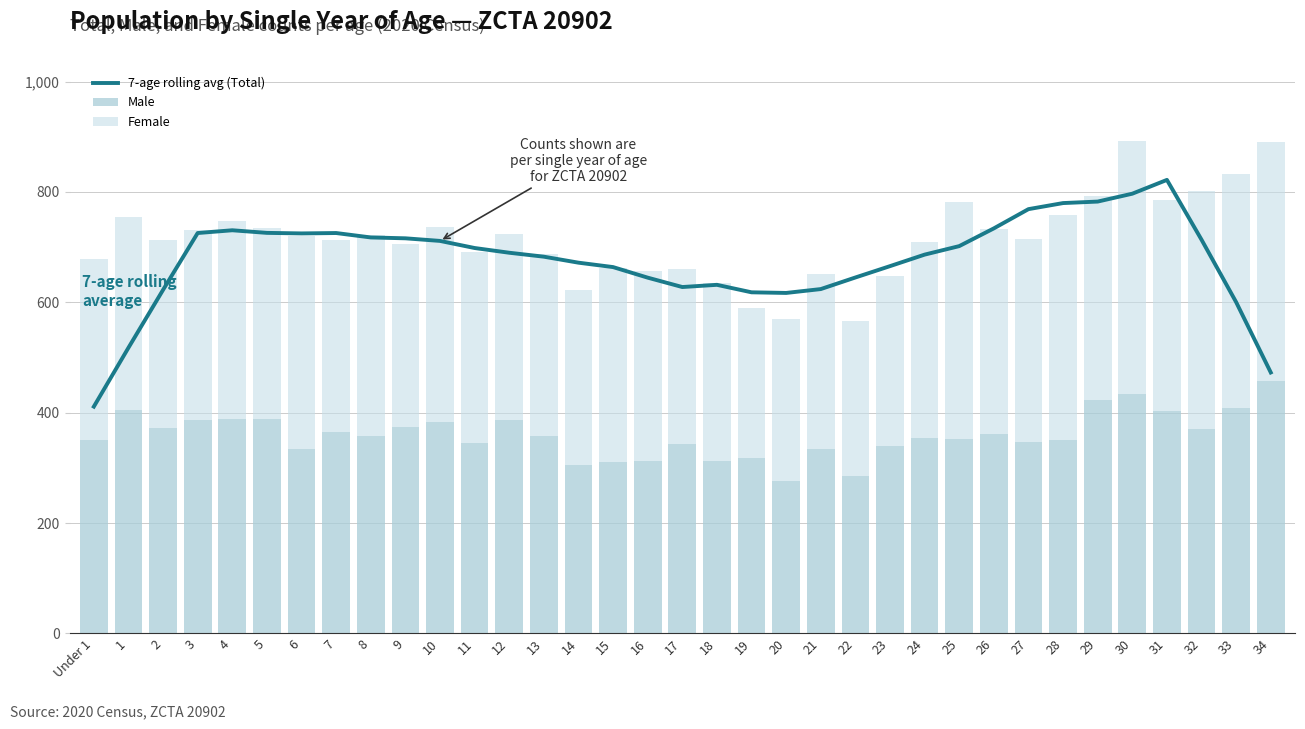

Which series has the largest total across all categories?

7-age rolling avg (Total)